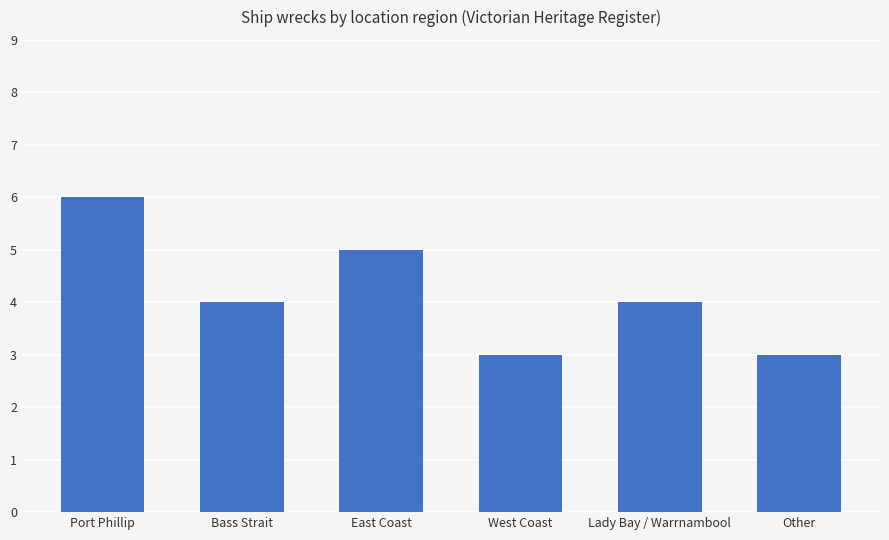

How many distinct data groups are displayed?

1